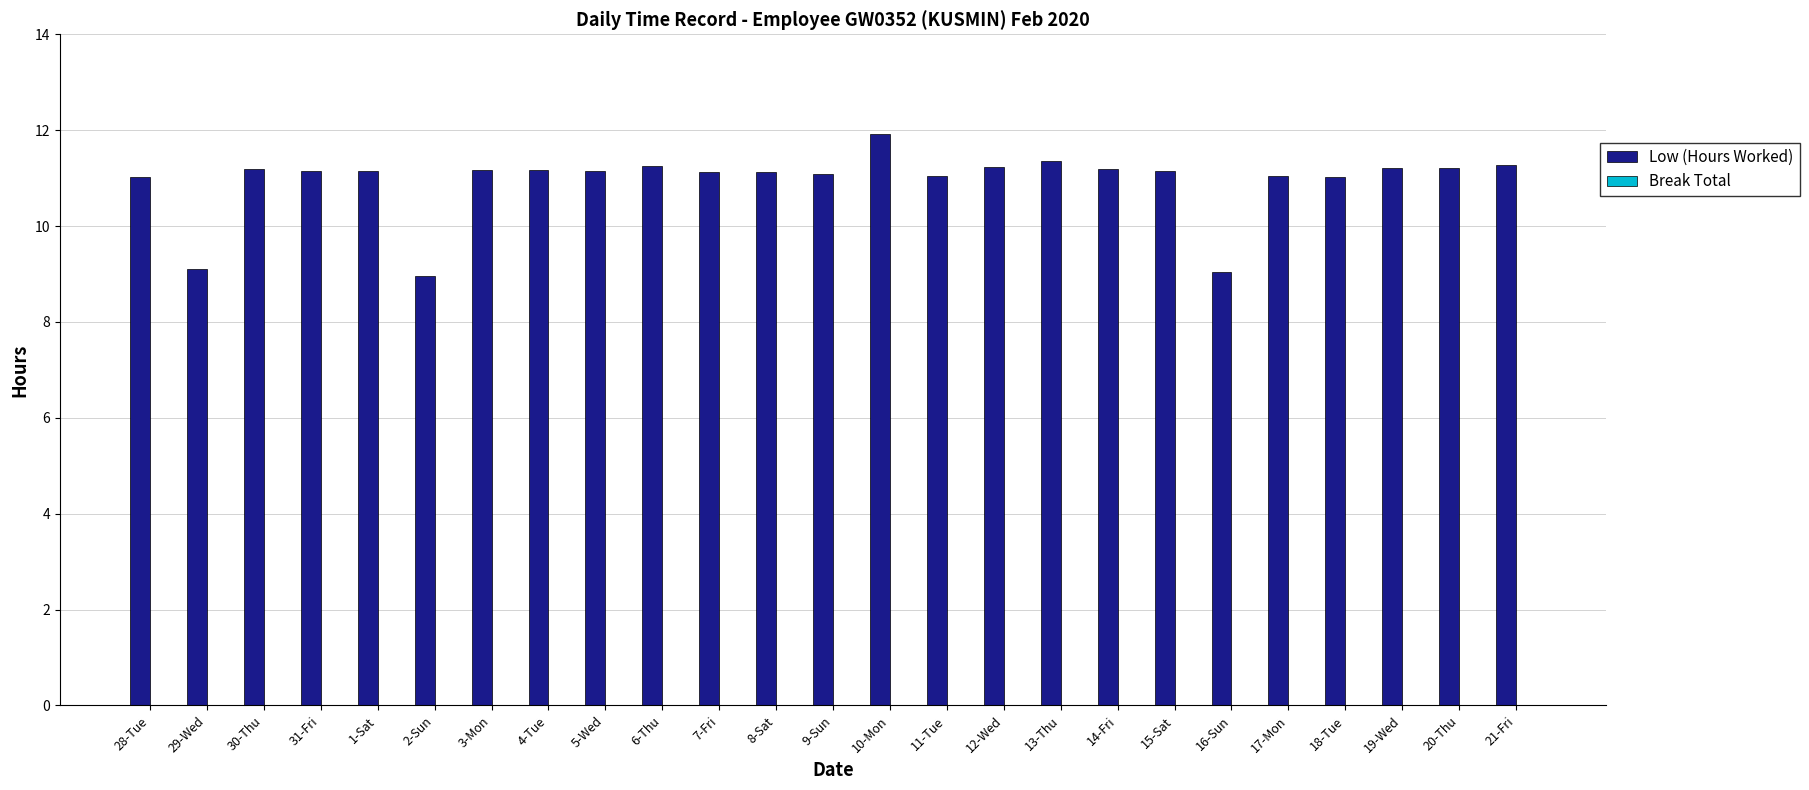

Is it true that the value at 31-Fri is 11.2?

True